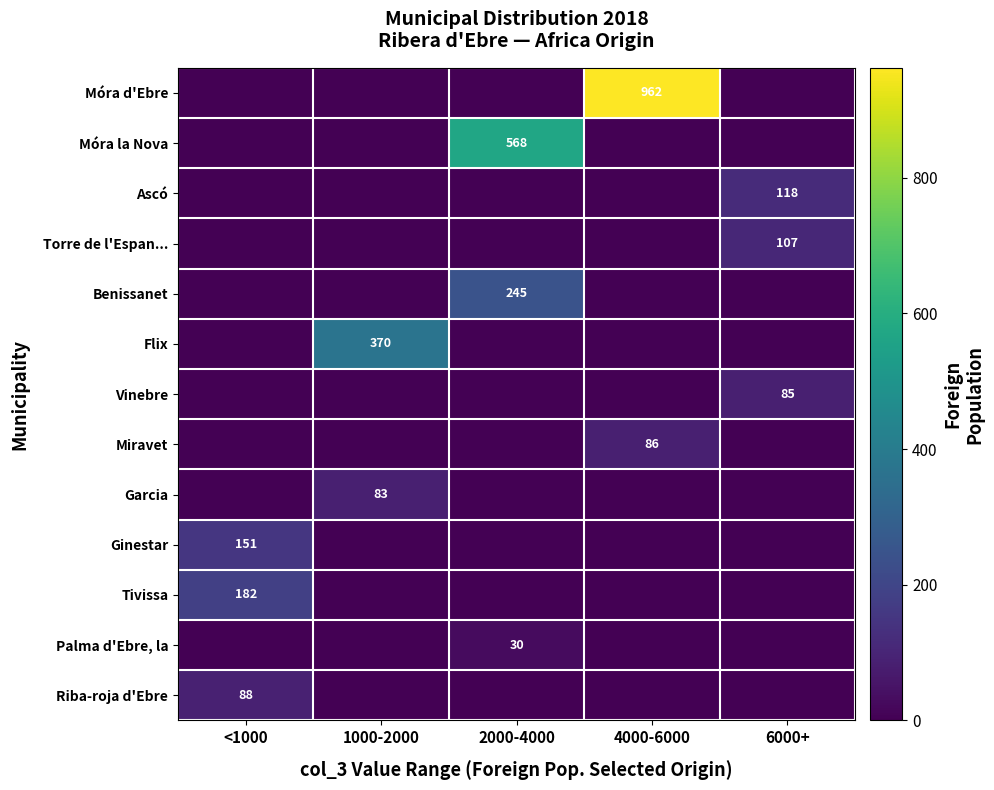

The Miravet series shows 86 at 4000-6000. True or false?

True